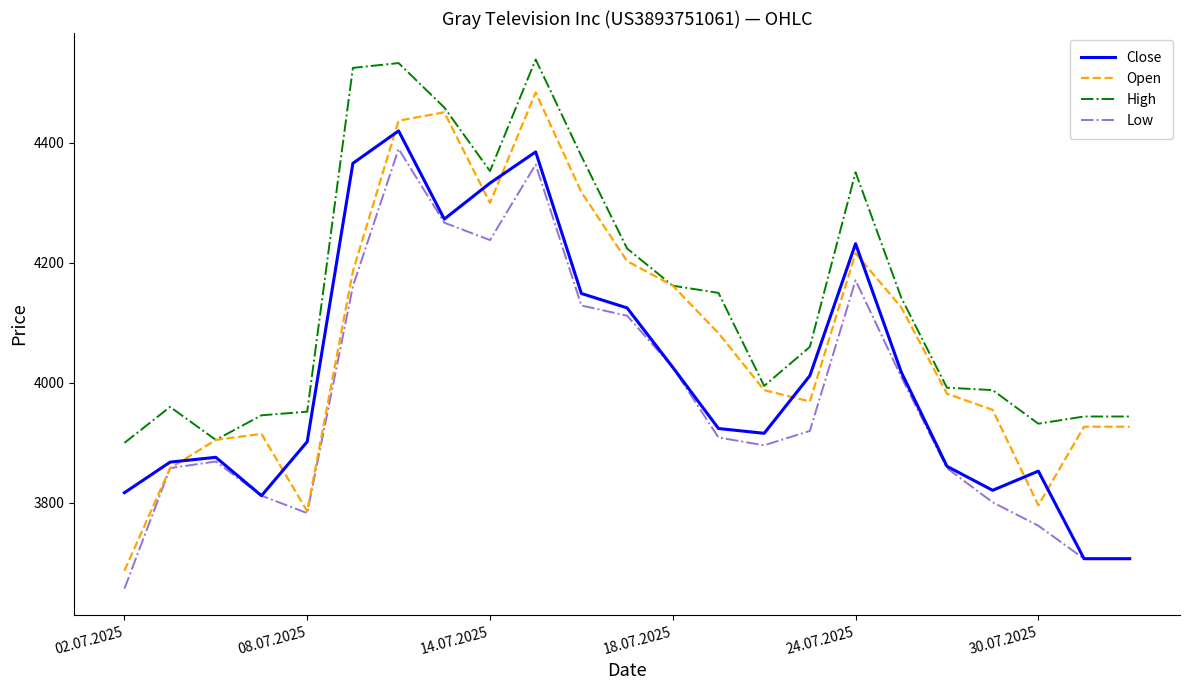

List the series in order of their overall mean, lowest first.

Low, Close, Open, High